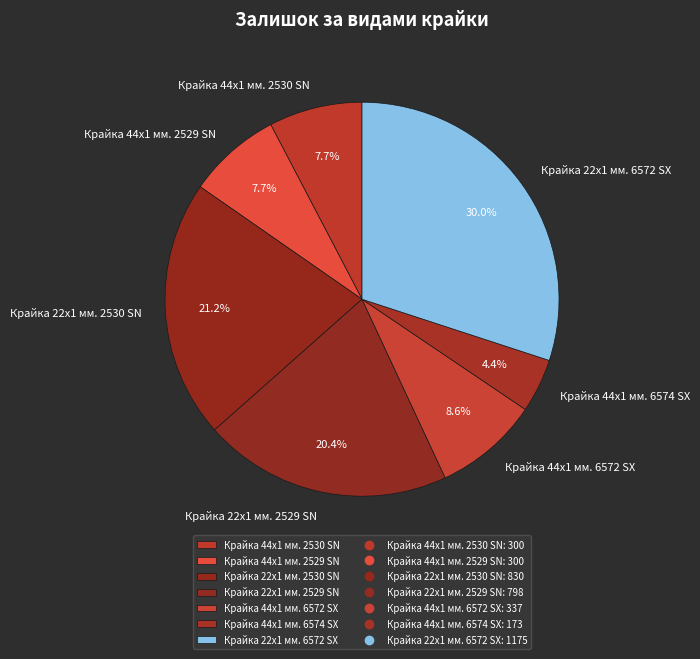

To the nearest percent, what is the combined percentage of Крайка 44x1 мм. 2529 SN and Крайка 44x1 мм. 6574 SX?

12%